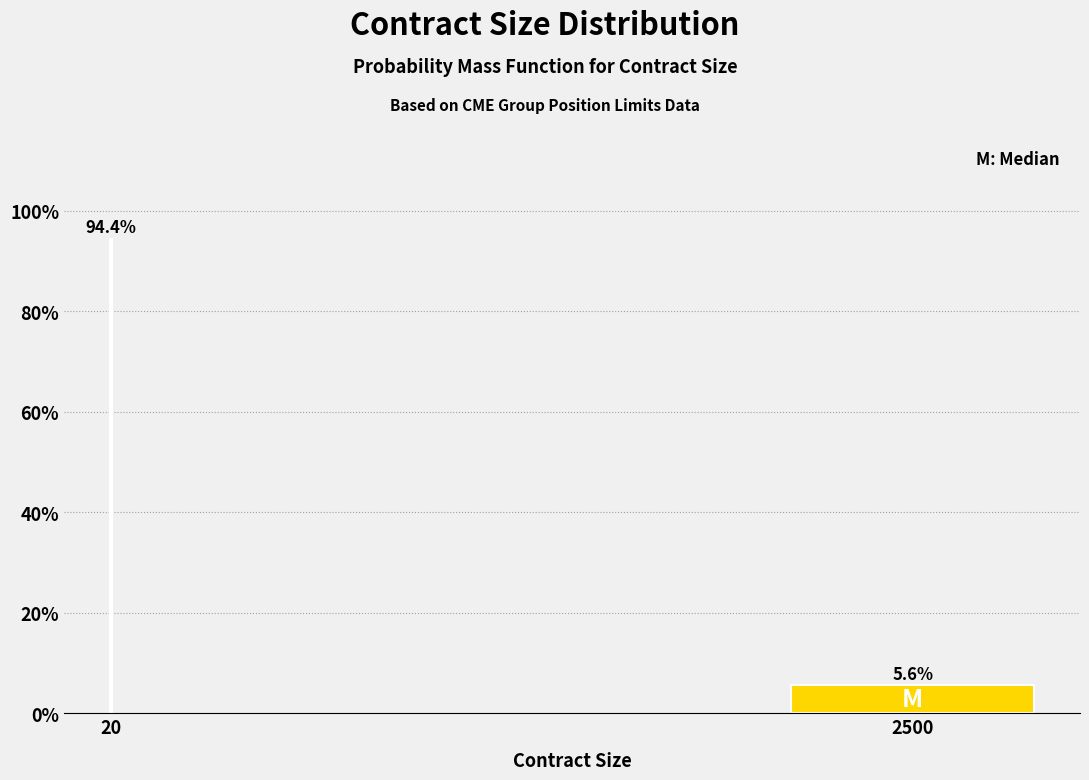

Reading left to right, extract all data points from this chart.

20=94.4	2500=5.6